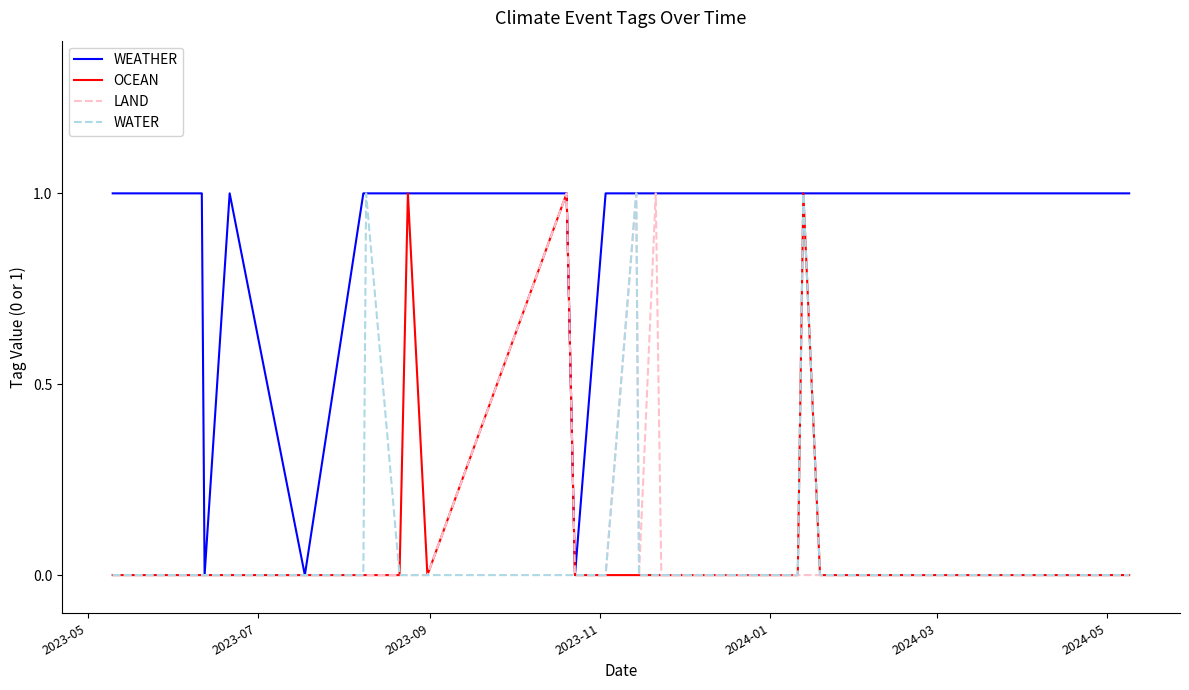

What are all the series names shown in the legend?

WEATHER, OCEAN, LAND, WATER